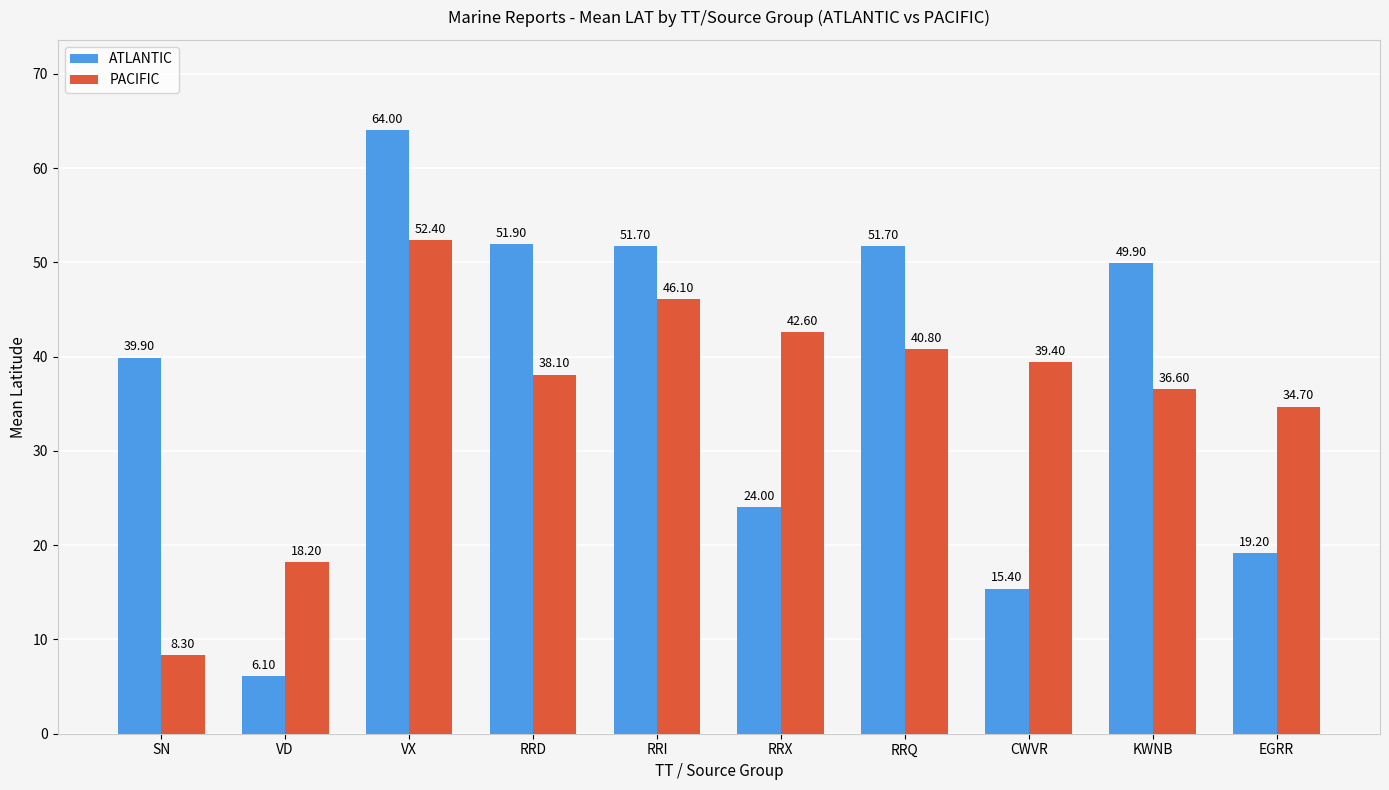

At which label does PACIFIC first exceed 39?

VX